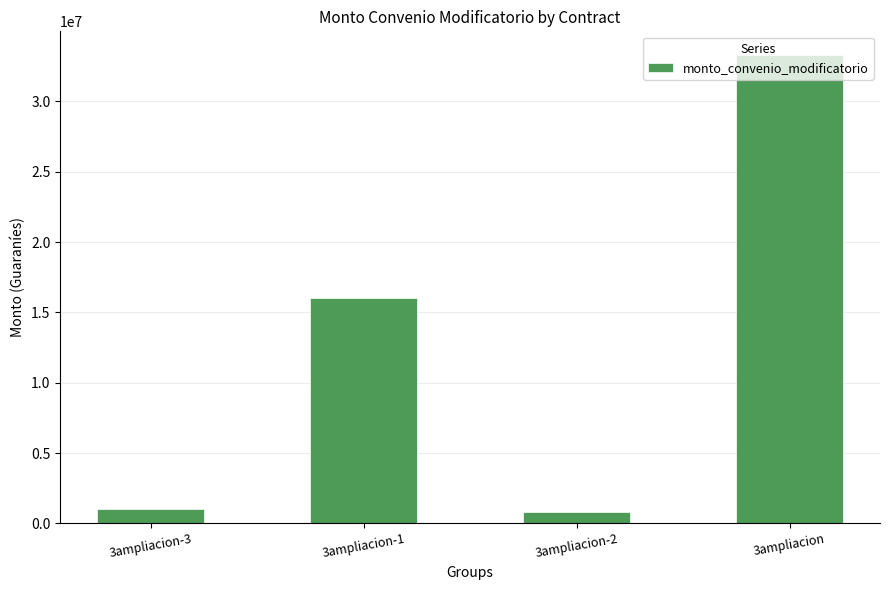

True or false: the data shows 27277623 at 3ampliacion-1.

False